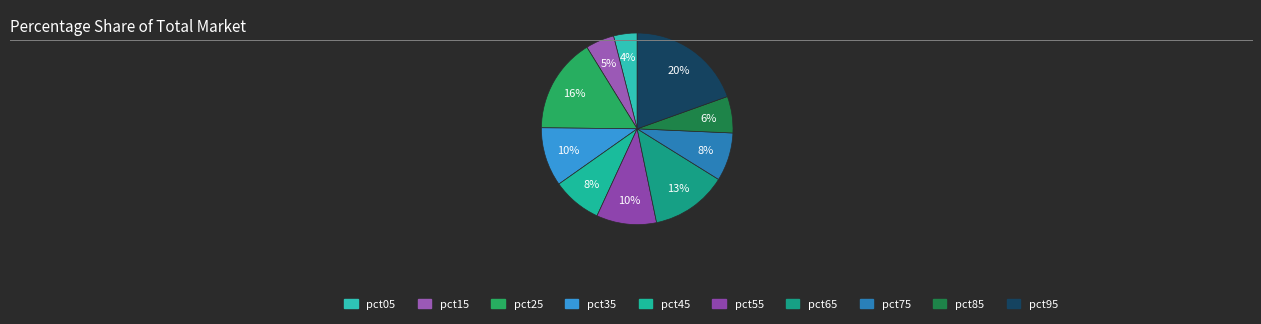

What is the change in value from pct05 to pct35?

+0.1